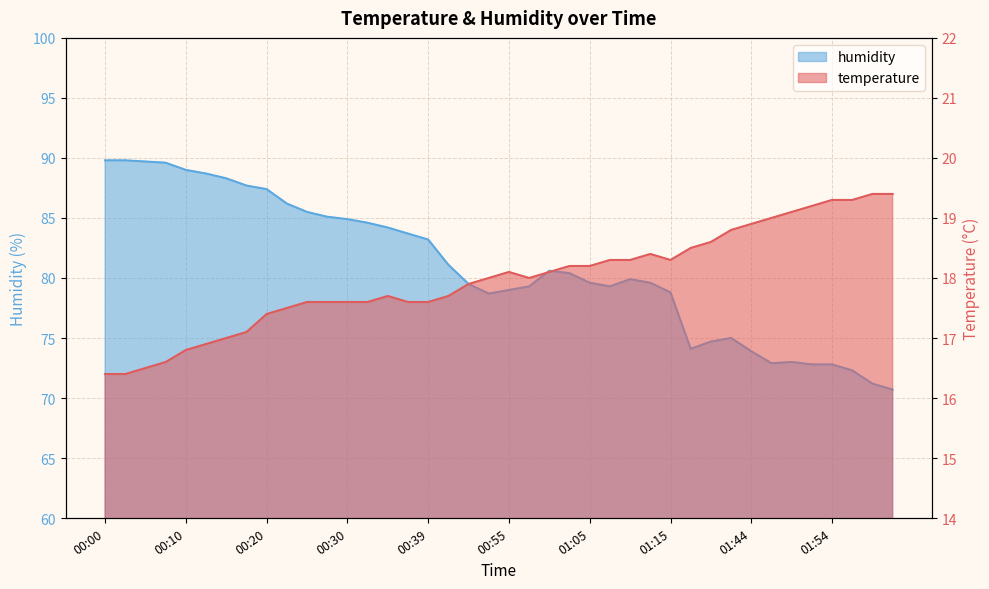

Which label corresponds to the smallest value in the chart?

00:00